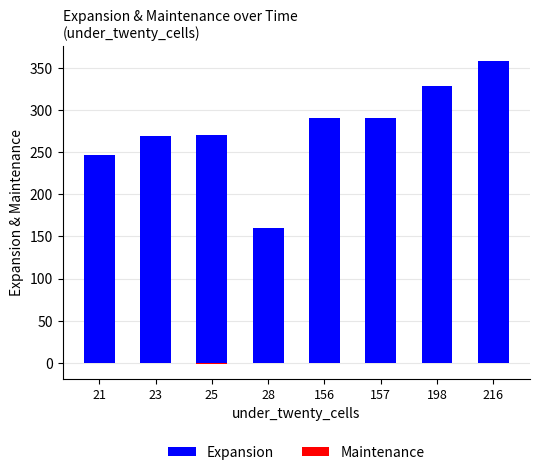

What is the difference between the highest and lowest values at 157?

290